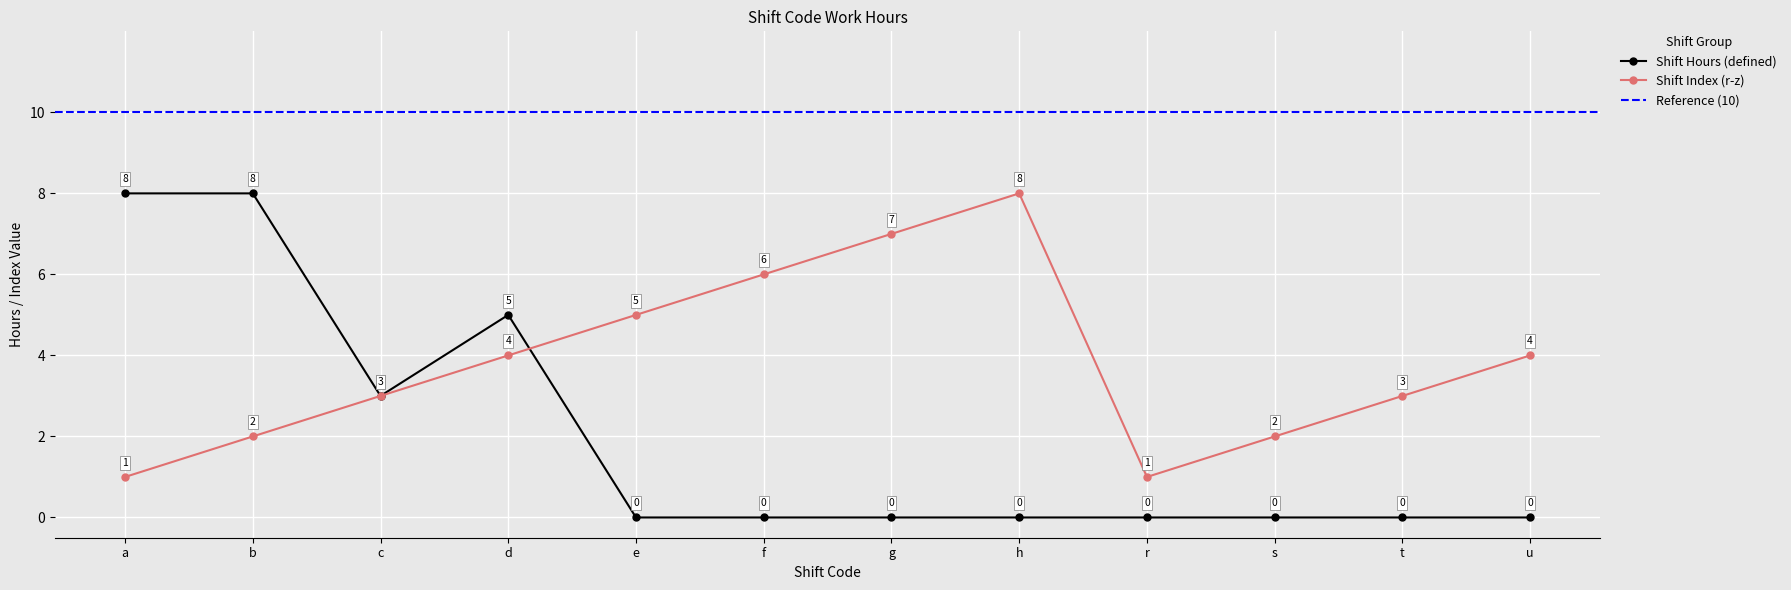

At which label is Shift Index (r-z) closest to 4?

d